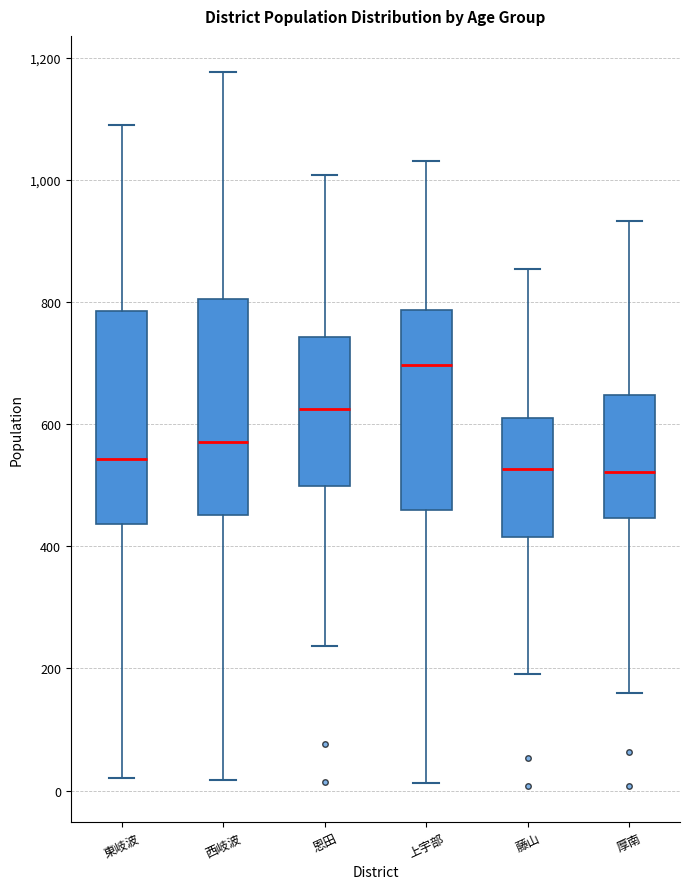

Reading left to right, read every box against the y-axis: the position of its median line, the range the box covers, and the ends of its whiskers. The values are not printed on the chart, so give them approximately, as read against the axis.

東岐波: median 540, box 440 to 780, whiskers 20 to 1080
西岐波: median 580, box 460 to 800, whiskers 20 to 1180
恩田: median 620, box 500 to 740, whiskers 240 to 1000
上宇部: median 700, box 460 to 780, whiskers 20 to 1040
藤山: median 520, box 420 to 620, whiskers 200 to 860
厚南: median 520, box 440 to 640, whiskers 160 to 940